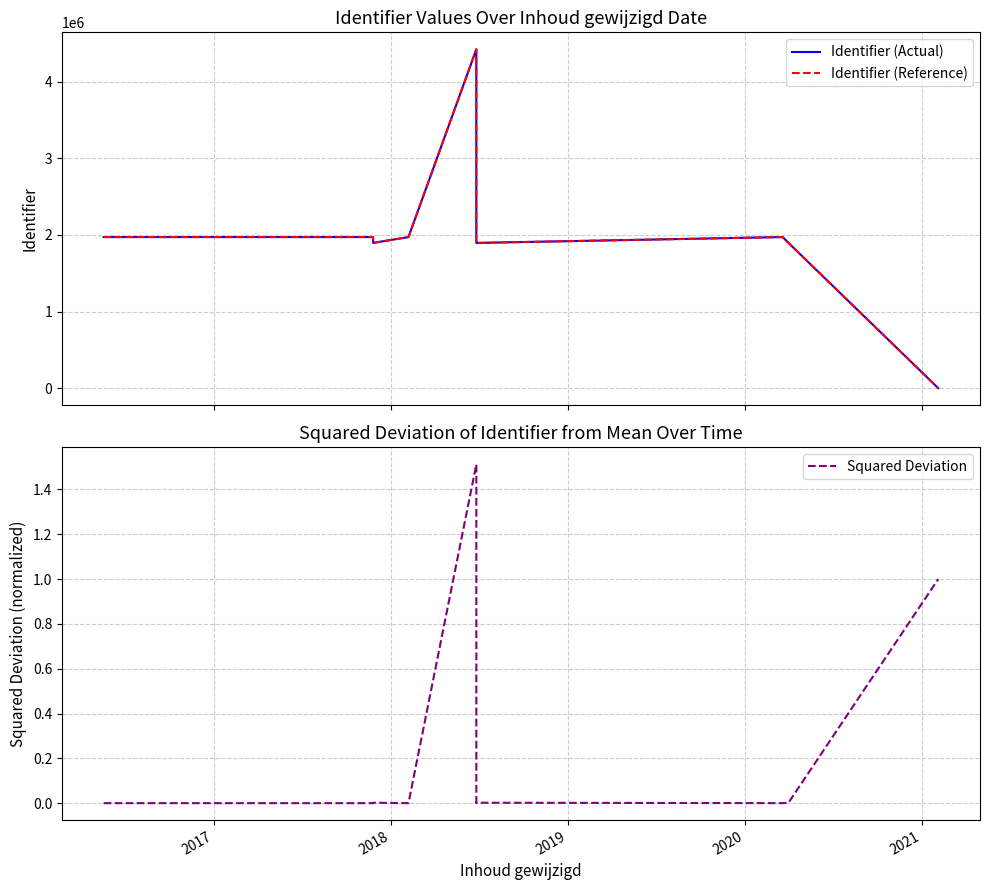

The value of Squared Deviation at 2020 is 0.0. True or false?

False